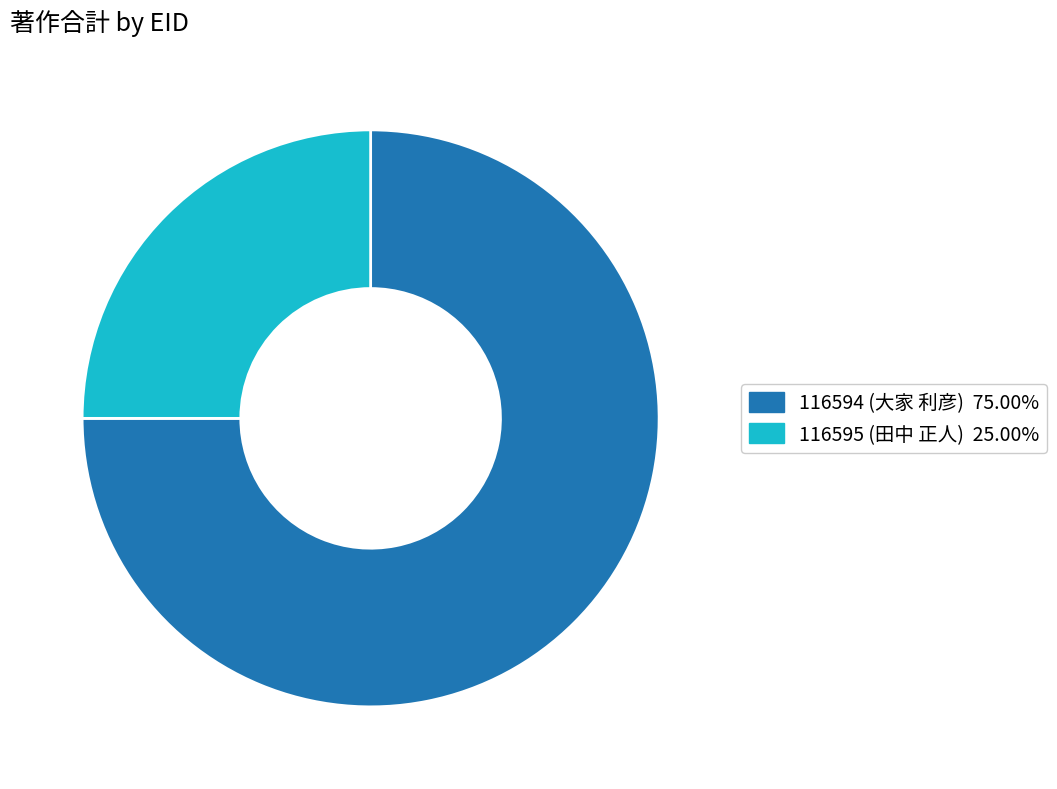

Rank the categories by value from highest to lowest.

116594 (大家 利彦), 116595 (田中 正人)